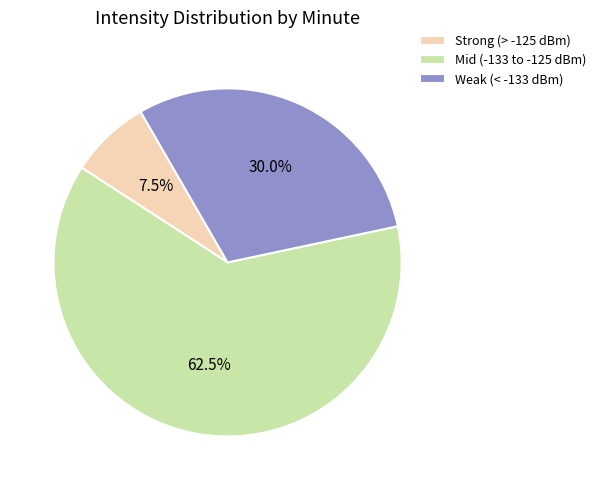

How many segments does this pie chart have?

3